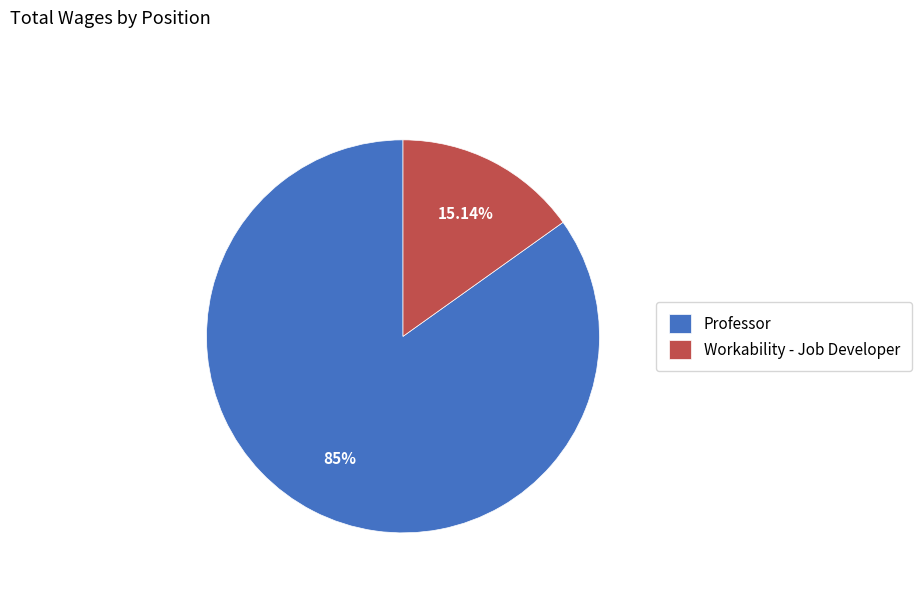

The Professor slice represents 85% of the pie. True or false?

True